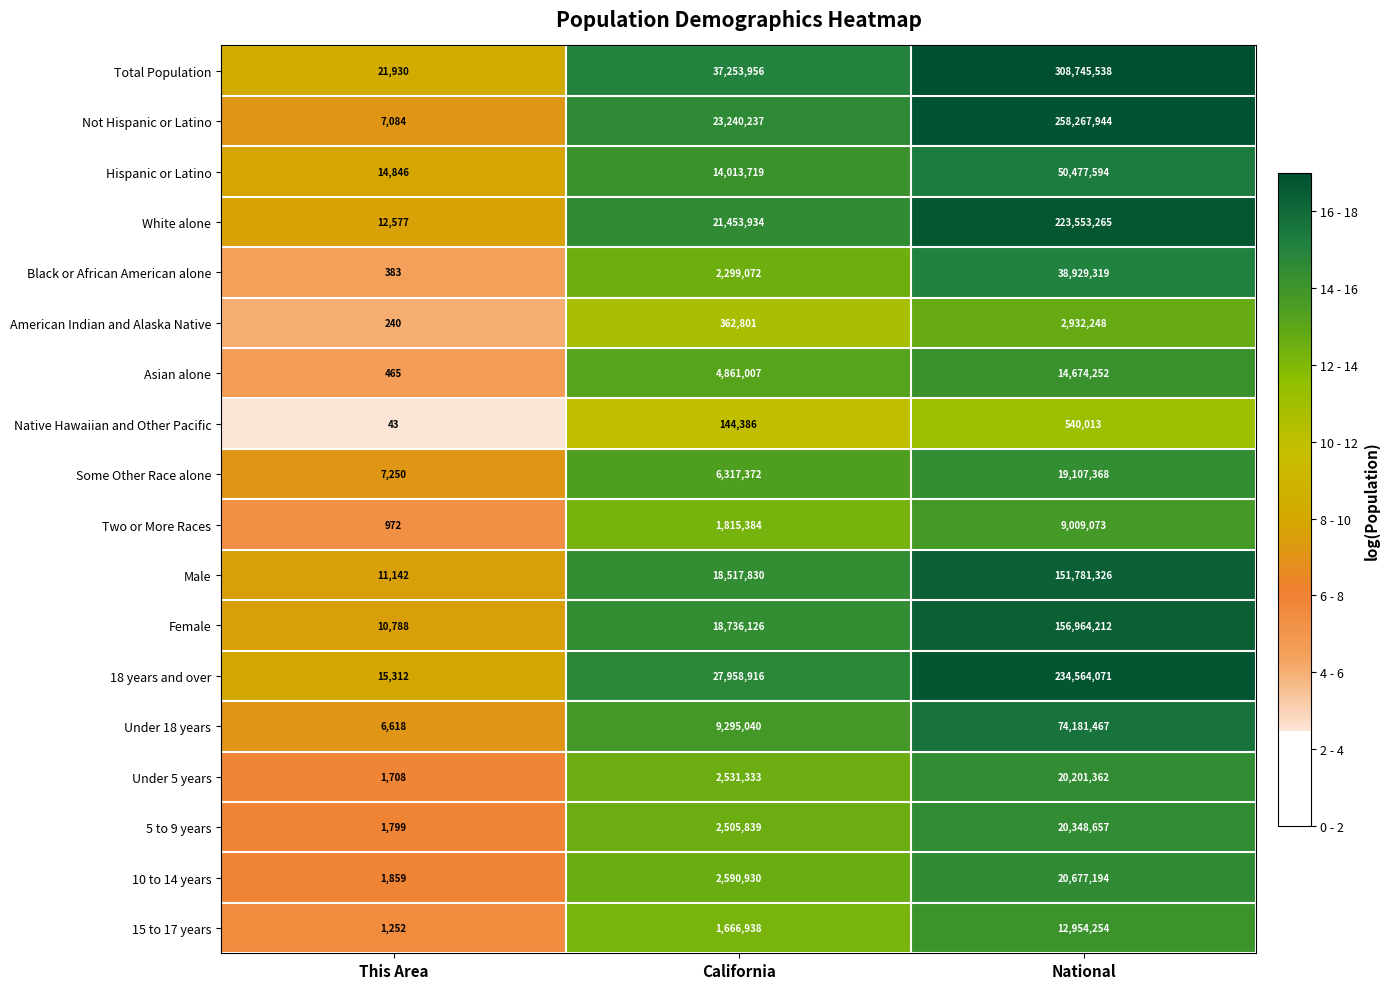

At which category is the sum across all series the highest?

National